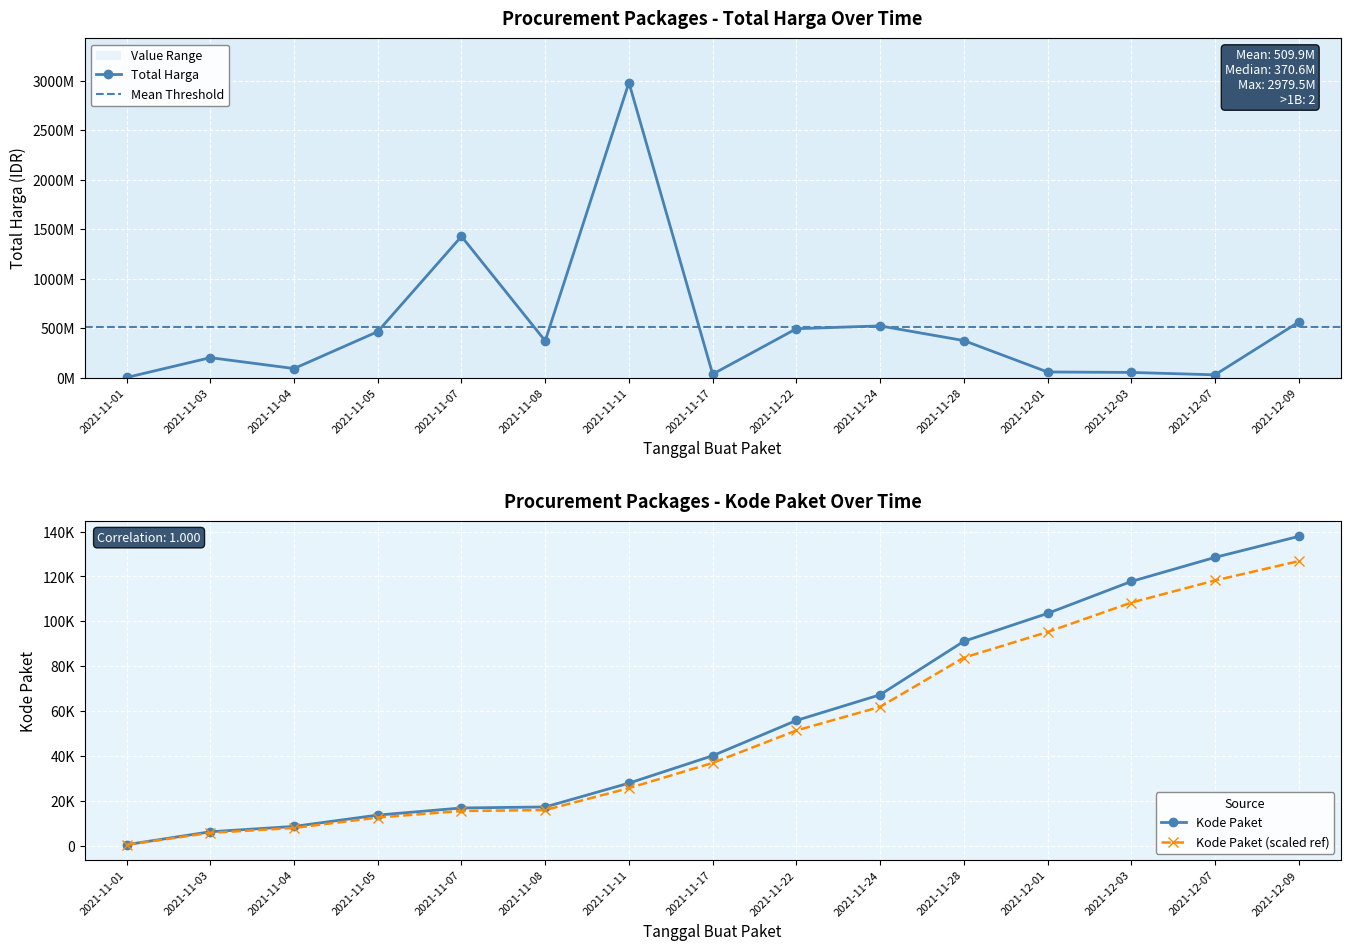

True or false: Total Harga and Kode Paket cross at least once.

False